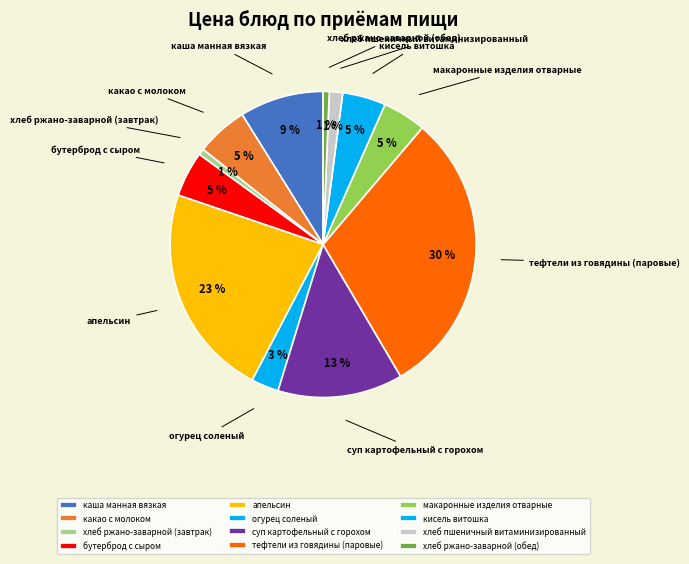

Approximately how many times larger is the value at бутерброд с сыром compared to суп картофельный с горохом?

0.4